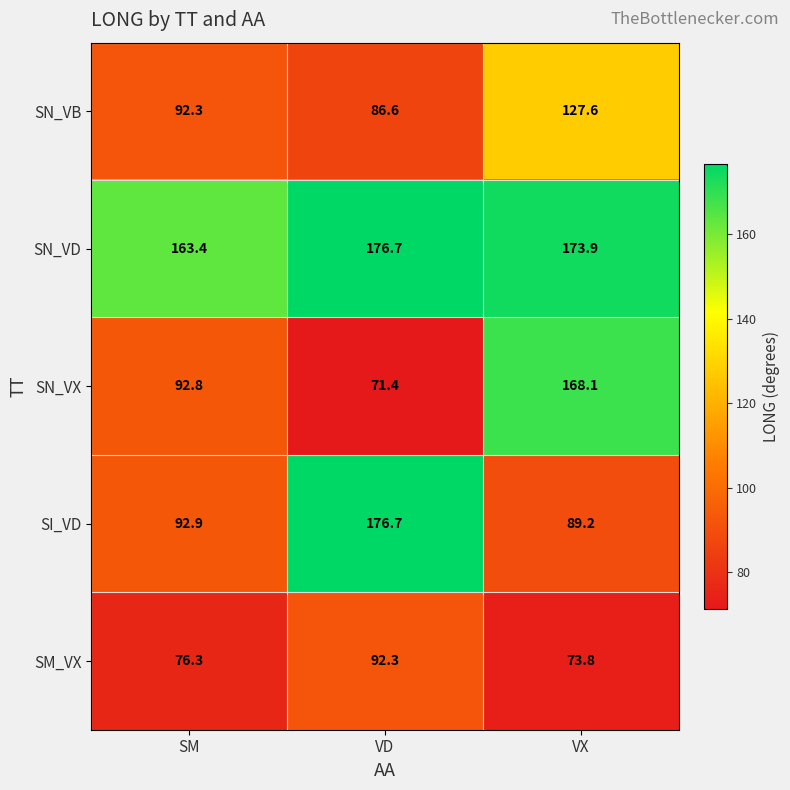

Is it true that SI_VD equals 92.9 at SM?

True